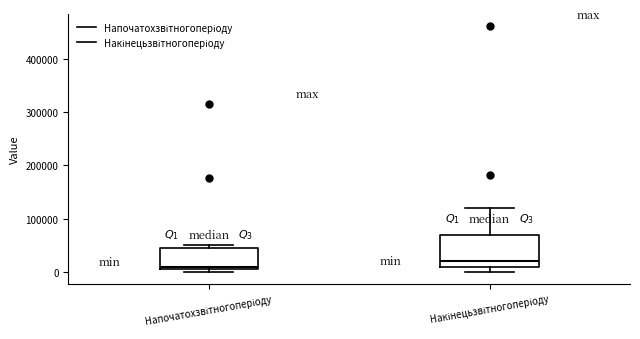

Where is the upper edge of the box for Напочатохзвітногоперіоду on the y-axis? The values are not printed on the chart, so give them approximately, as read against the axis.

50000